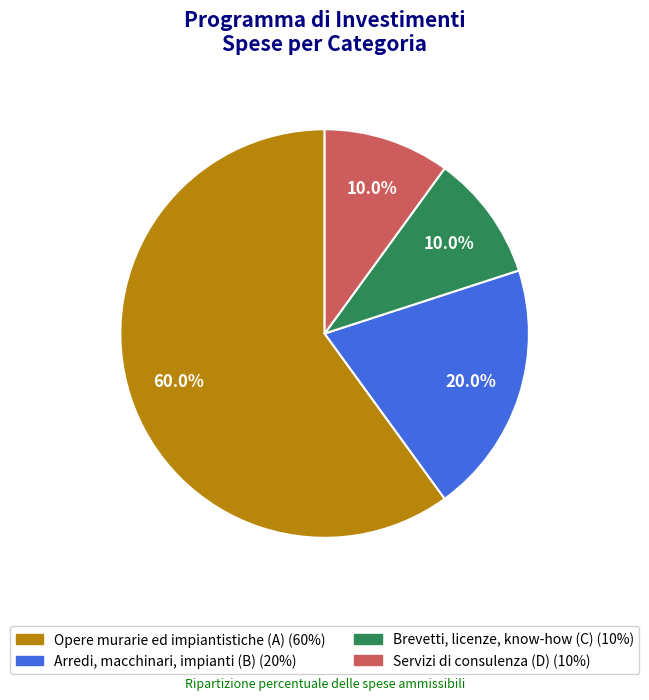

To the nearest percent, what is the average slice percentage?

25%